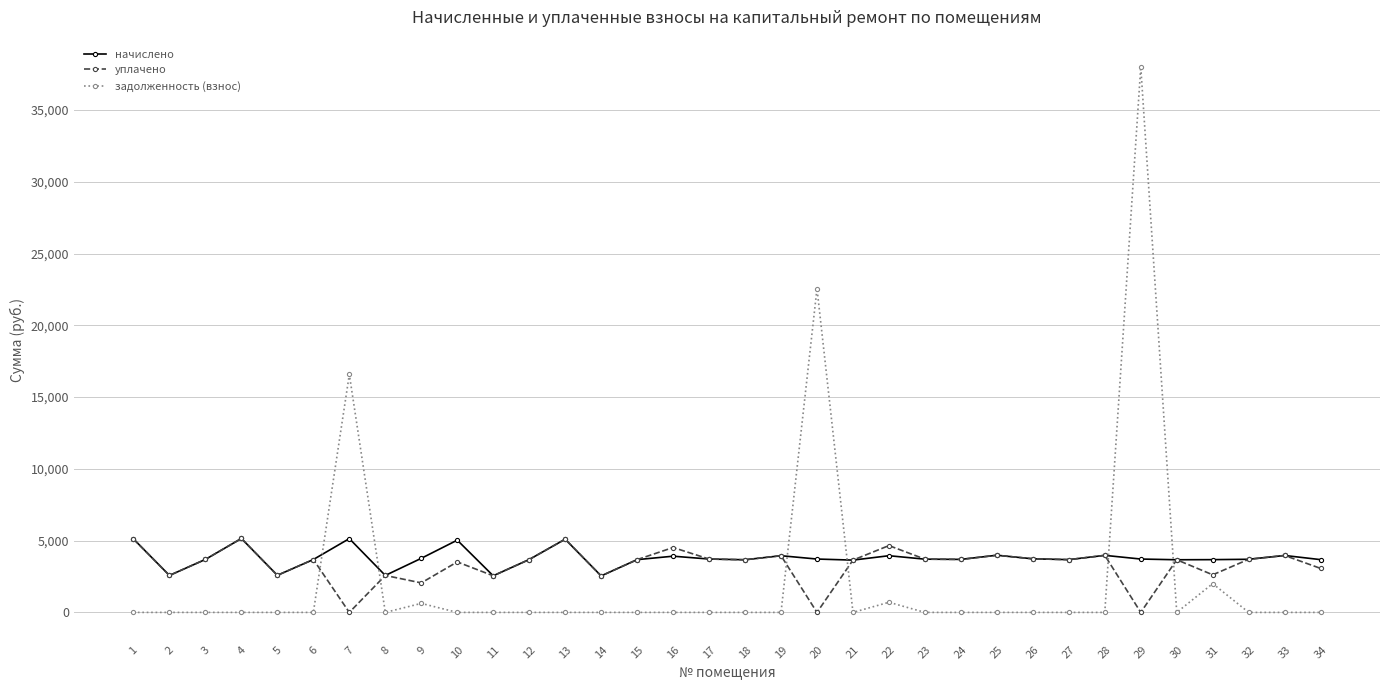

The value of задолженность (взнос) at 5 is 26341.0. True or false?

False